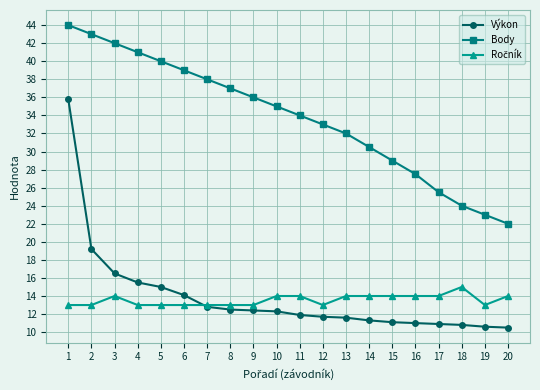

True or false: Body and Výkon intersect in this chart.

False